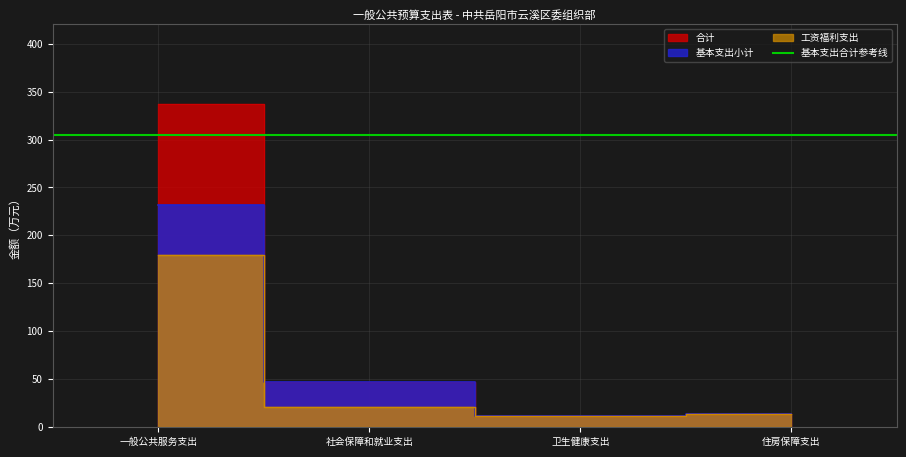

How many values in the 基本支出小计 series are below 46?

2